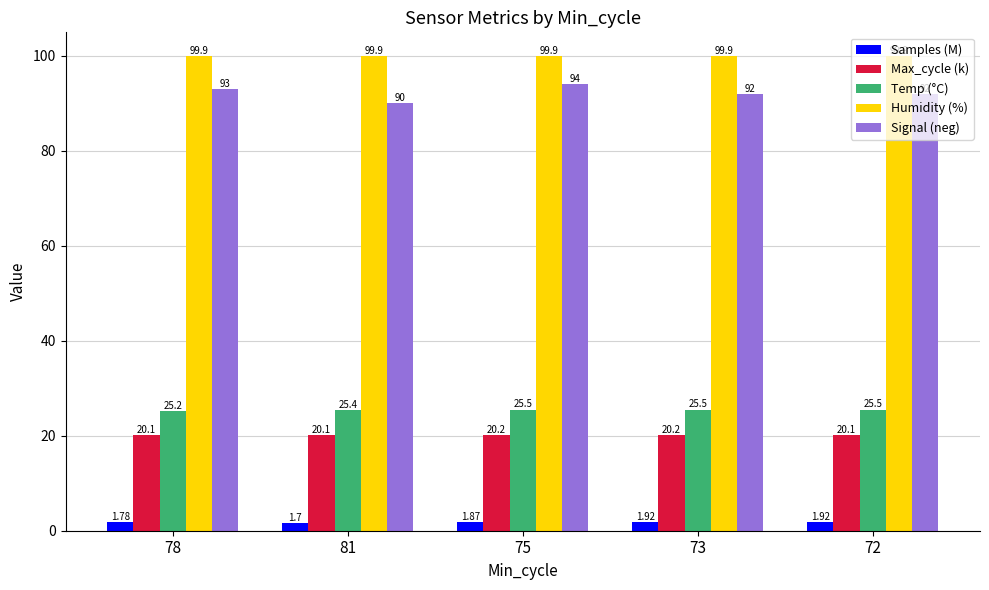

What are all the series names shown in the legend?

Samples (M), Max_cycle (k), Temp (°C), Humidity (%), Signal (neg)